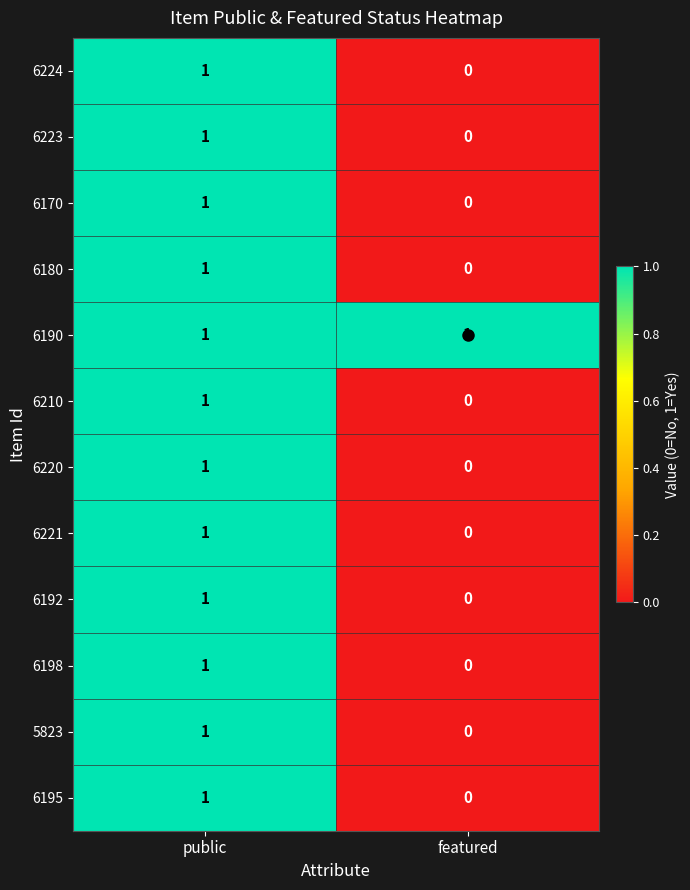

Is the value of 6223 at featured greater than the value of 6180 at public?

No